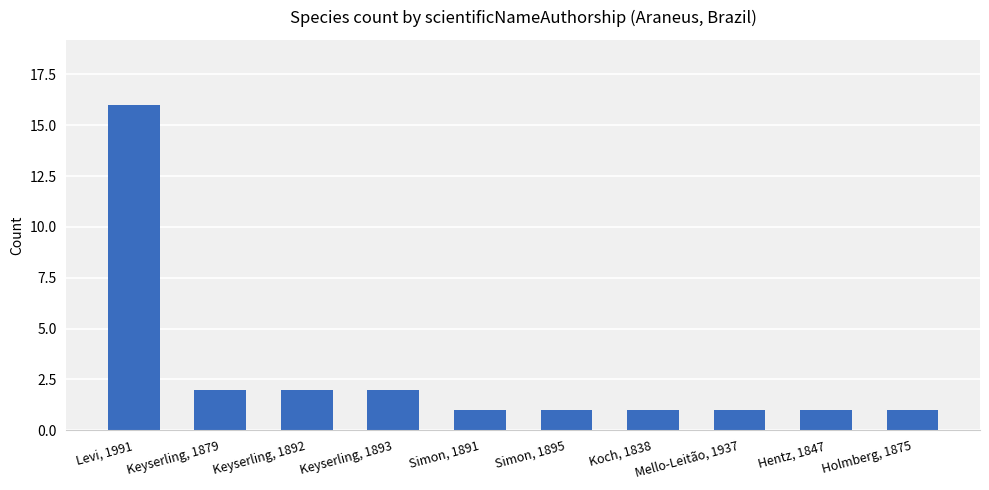

What is the difference between the maximum and minimum values?

15